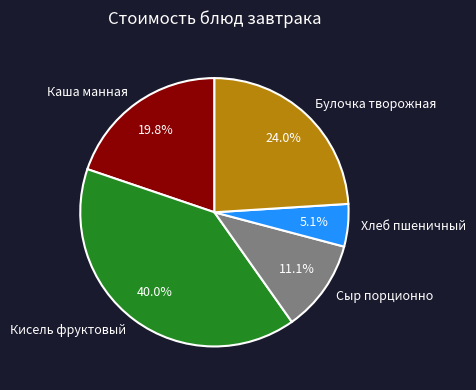

How much of the chart is everything except Сыр порционно?

88.9%